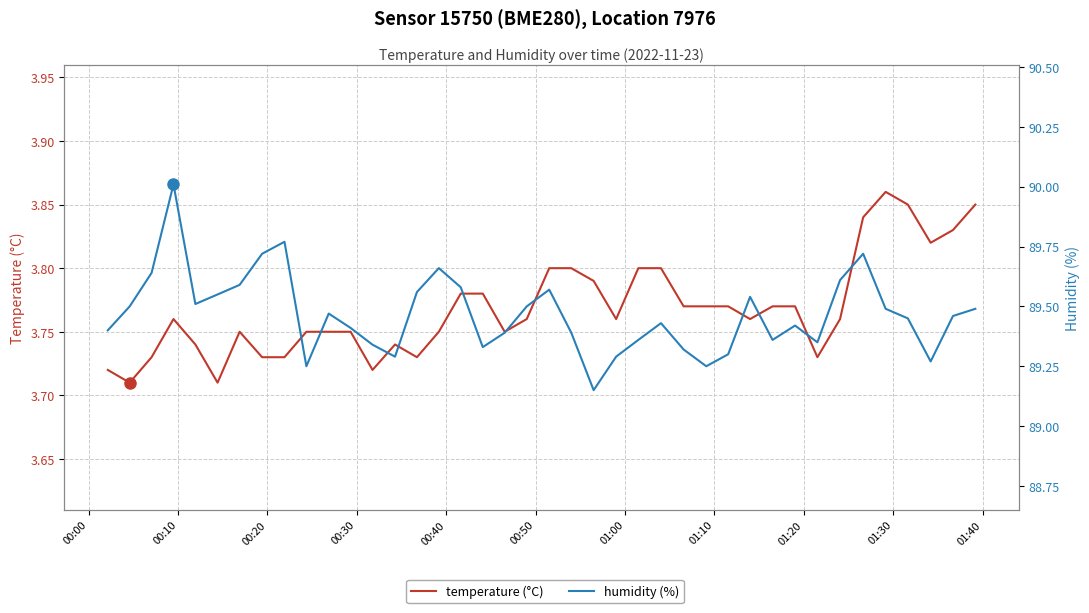

True or false: temperature (°C) and humidity (%) intersect in this chart.

False